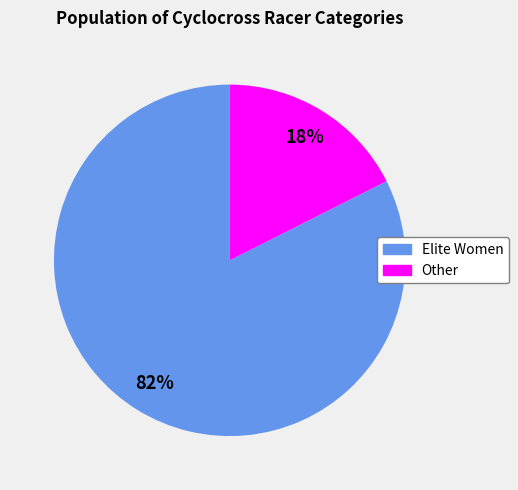

How many slices are in this pie chart?

2